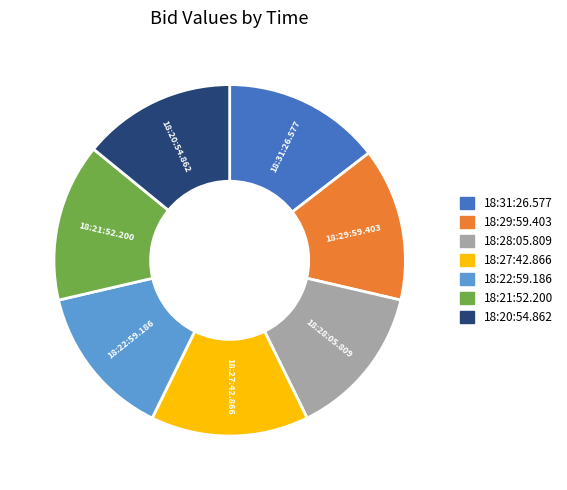

How many slices are in this pie chart?

7